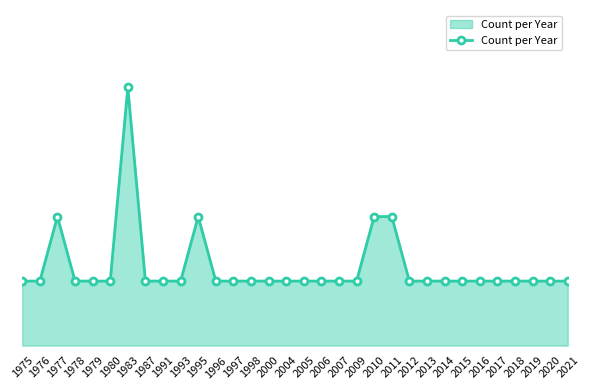

List the labels in order of value, smallest first.

1975, 1976, 1978, 1979, 1980, 1987, 1991, 1993, 1996, 1997, 1998, 2000, 2004, 2005, 2006, 2007, 2009, 2012, 2013, 2014, 2015, 2016, 2017, 2018, 2019, 2020, 2021, 1977, 1995, 2010, 2011, 1983